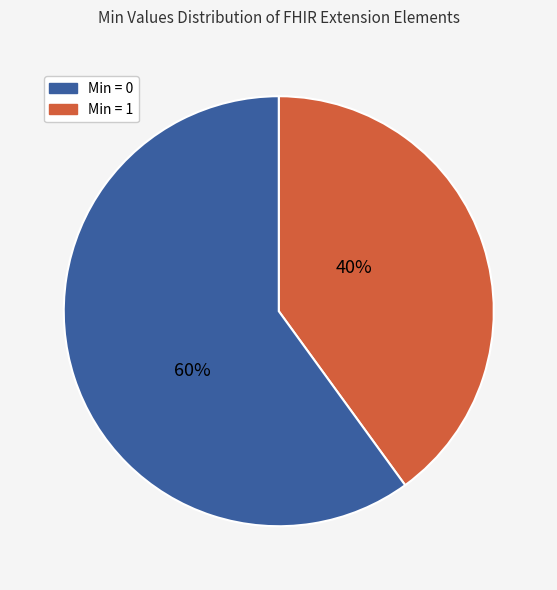

Is there any slice that represents more than half of the pie?

Yes